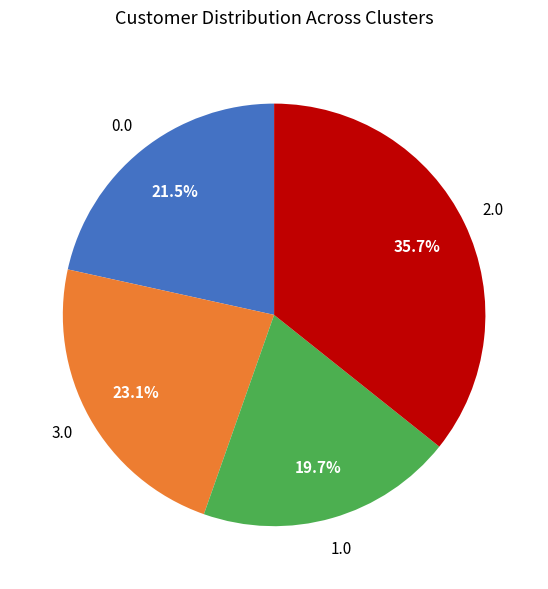

Count the number of slices in the pie.

4